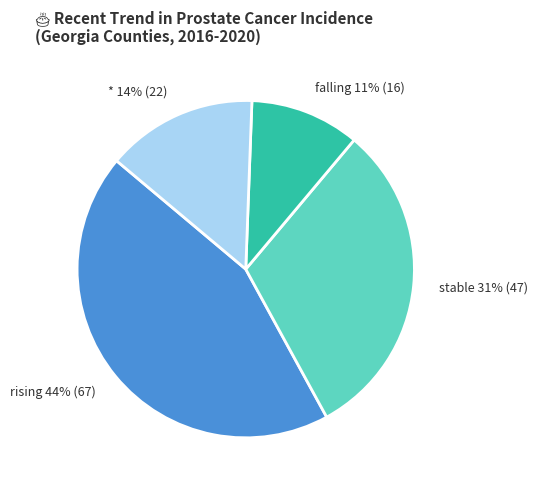

Rank the categories by value from highest to lowest.

rising, stable, *, falling